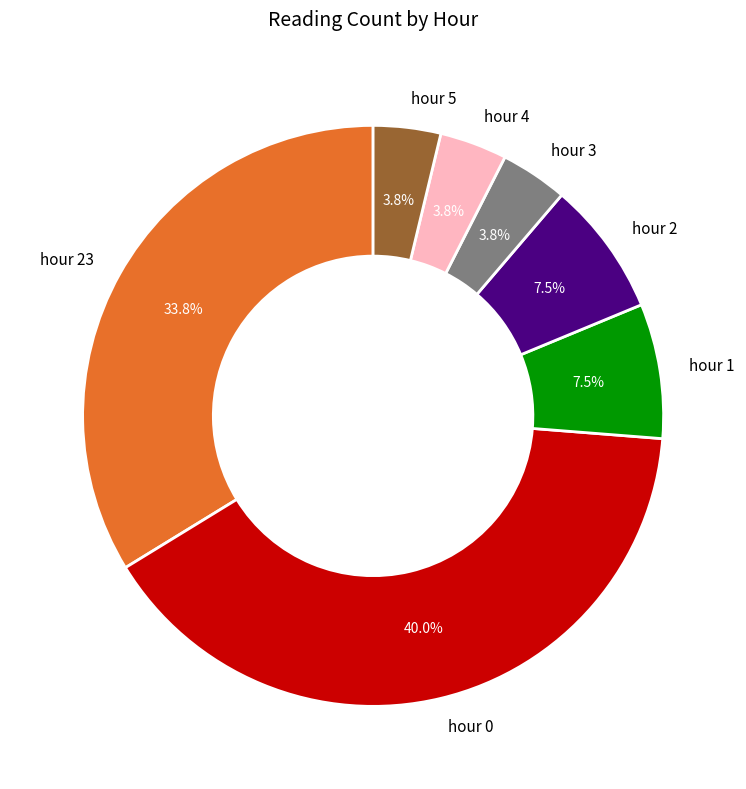

How much of the chart is everything except hour 5?

96.3%